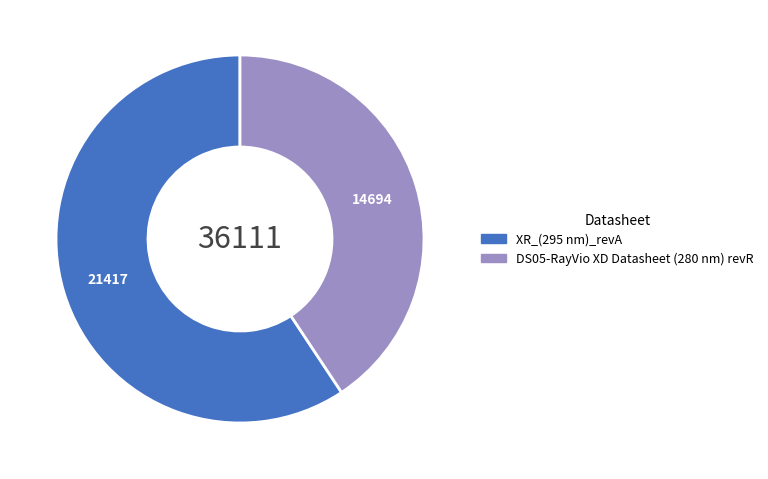

Is XR_(295 nm)_revA the majority of the pie?

Yes